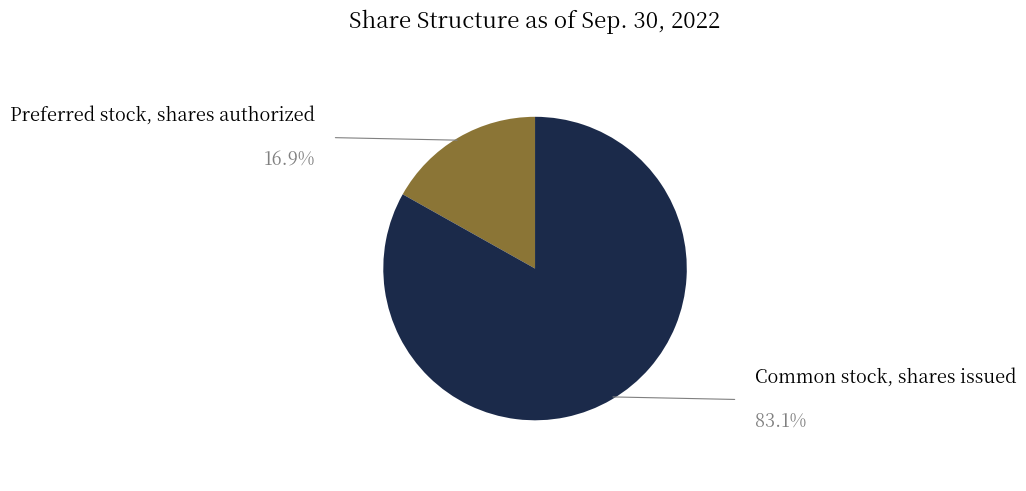

Is there any slice that represents more than half of the pie?

Yes